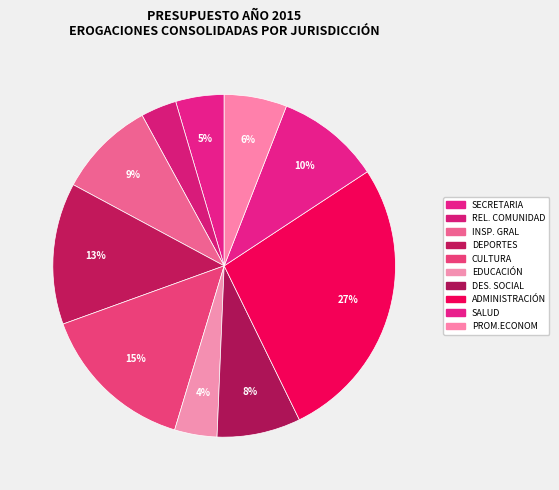

True or false: DEPORTES accounts for 13% of the total.

True